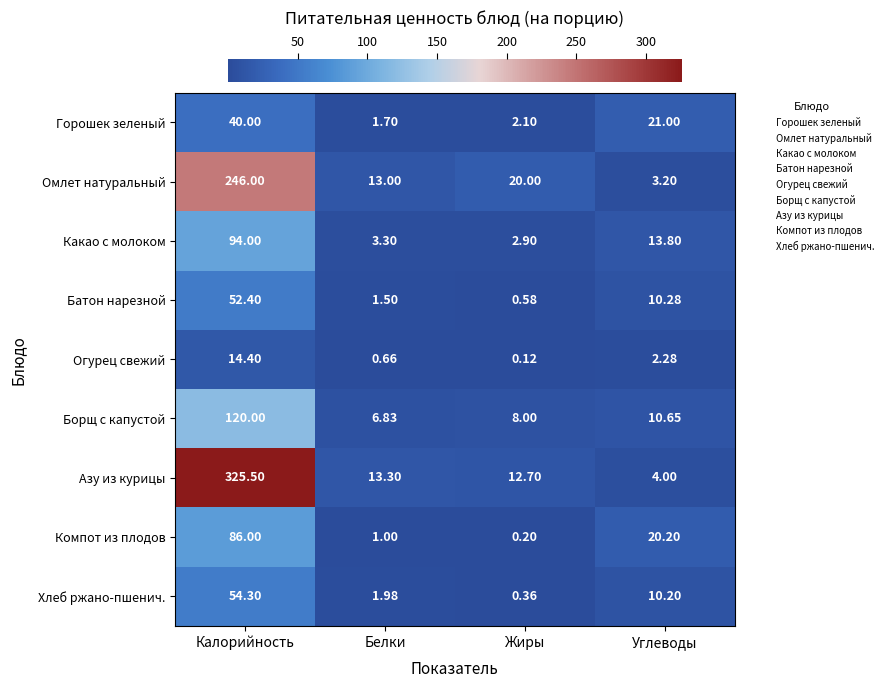

How many distinct data groups are displayed?

9